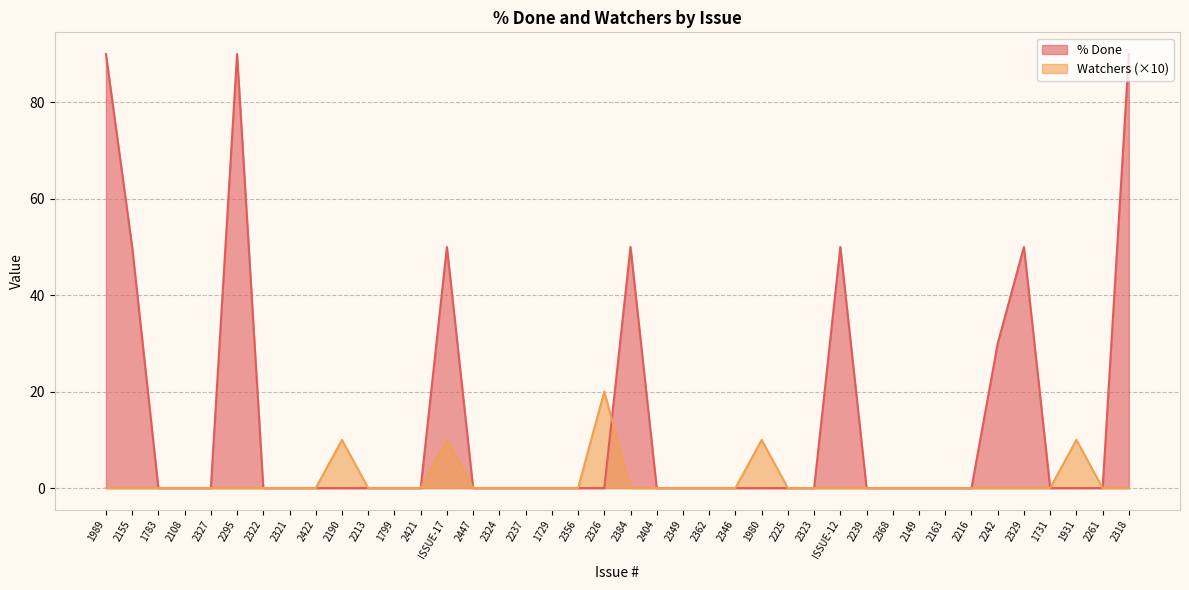

Is the value of Watchers at 2326 greater than the value of % Done at 2213?

Yes